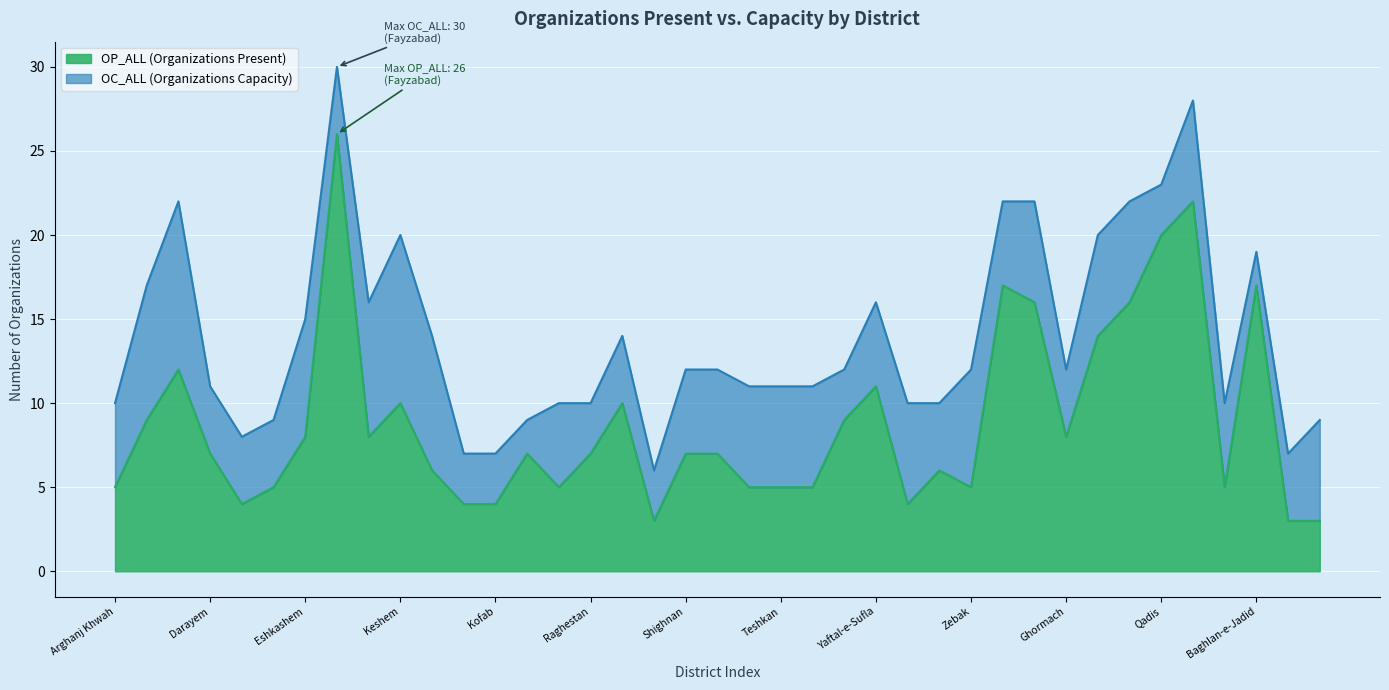

True or false: OP_ALL and OC_ALL cross at least once.

False